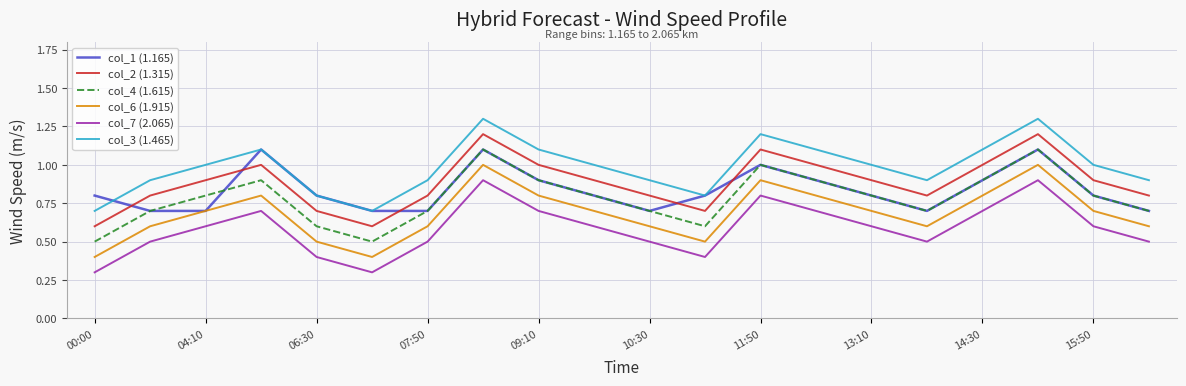

True or false: col_3 (1.465) and col_4 (1.615) intersect in this chart.

False